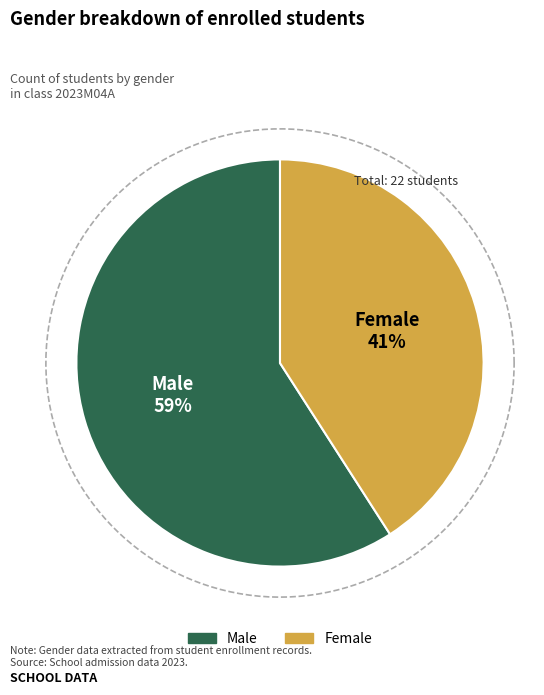

How much of the chart is everything except F?

59.1%